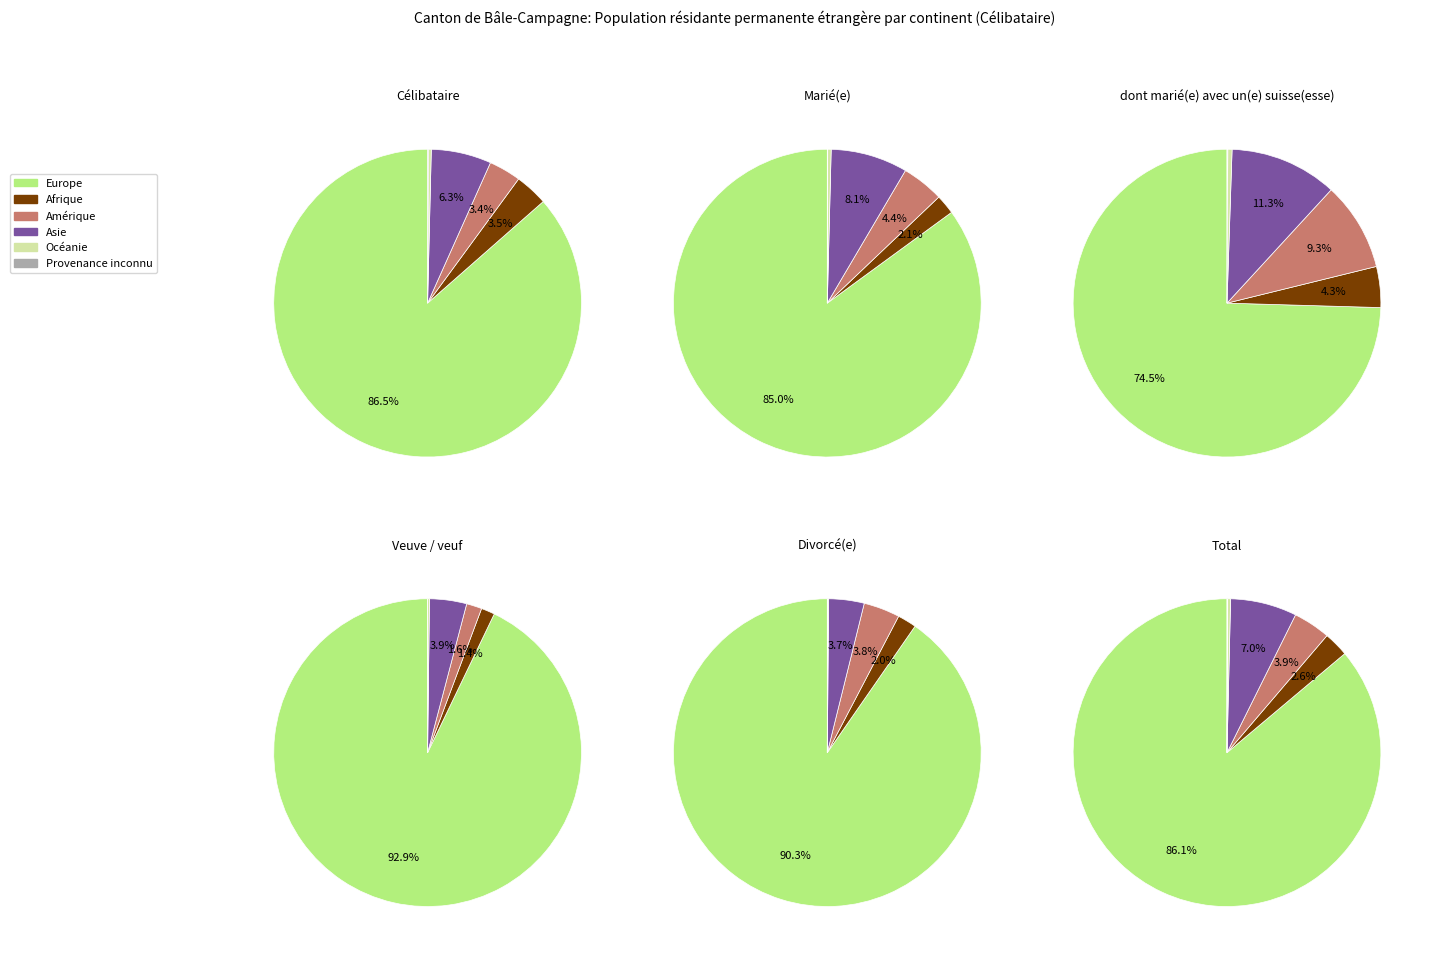

Is it true that Océanie is 0% of the pie?

True